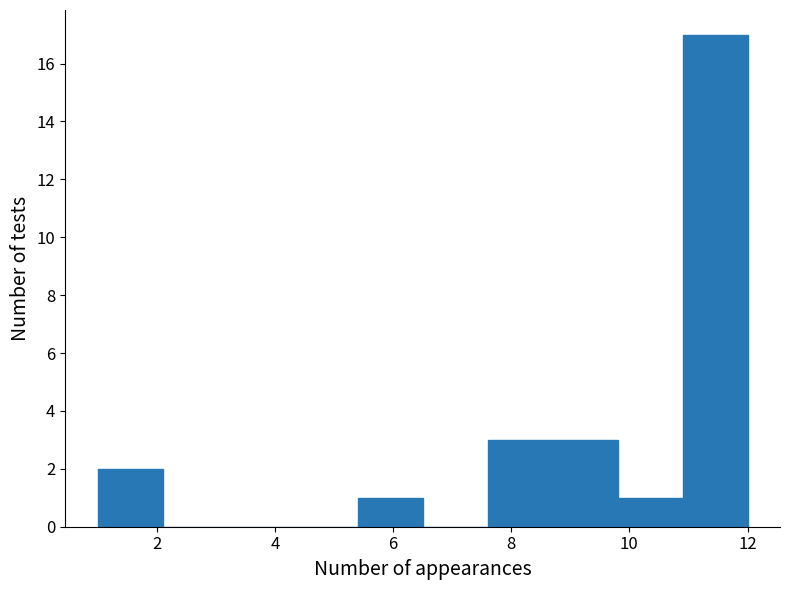

What is the height of the bar covering 8.7 to 9.8 on the x-axis? Neither the bar edges nor the heights are printed on the chart, so give them approximately, as read against the axes.

3